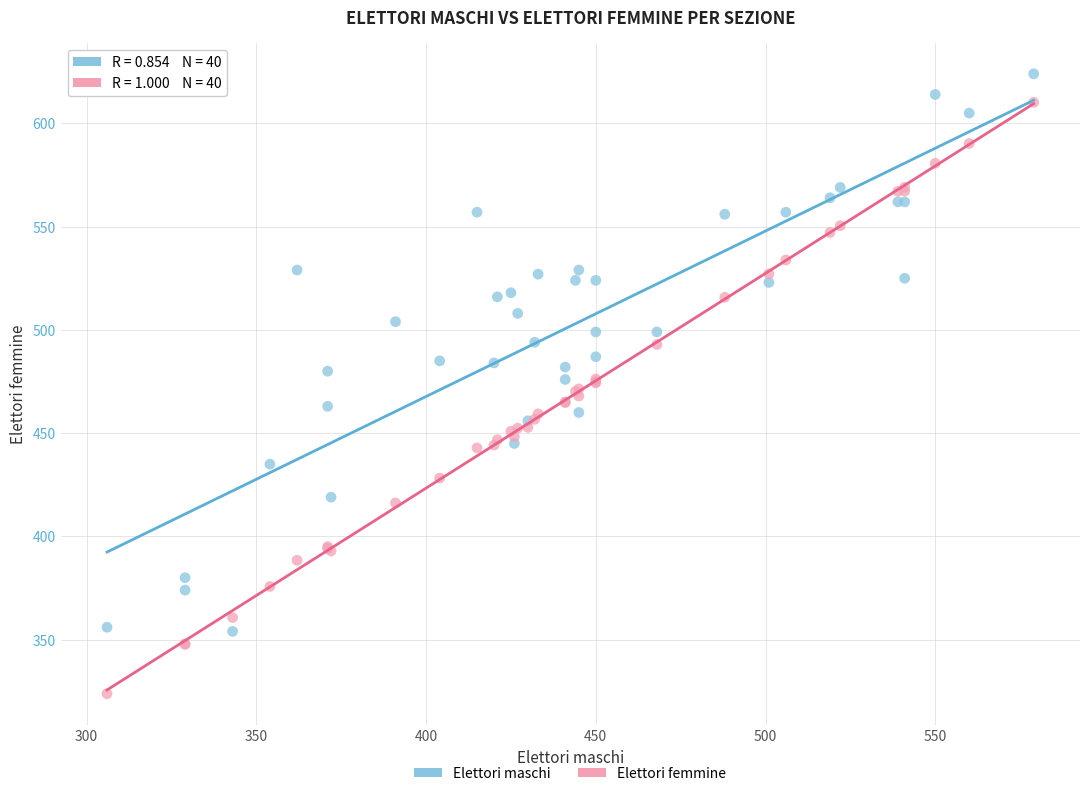

Which series has the largest Y range (max minus min)?

Elettori femmine